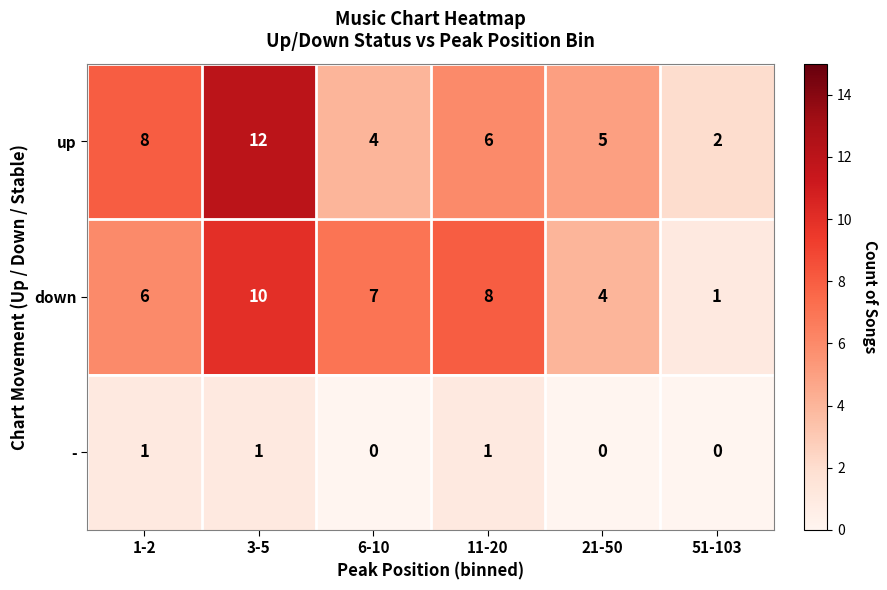

Reading left to right, transcribe all the data shown in this chart.

up: 1-2=8	3-5=12	6-10=4	11-20=6	21-50=5	51-103=2
down: 1-2=6	3-5=10	6-10=7	11-20=8	21-50=4	51-103=1
-: 1-2=1	3-5=1	6-10=0	11-20=1	21-50=0	51-103=0